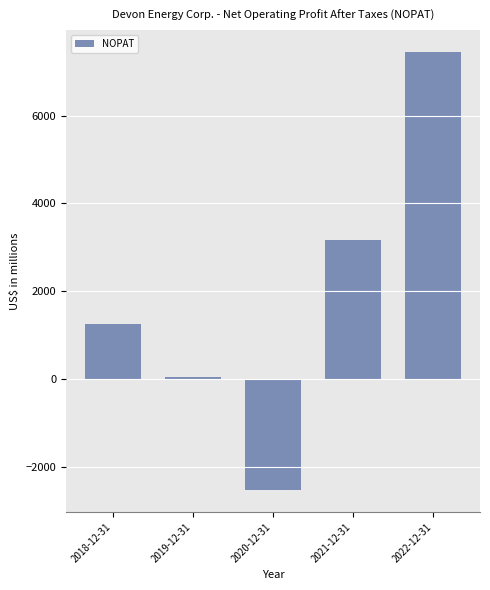

True or false: the data shows 1721 at 2018-12-31.

False